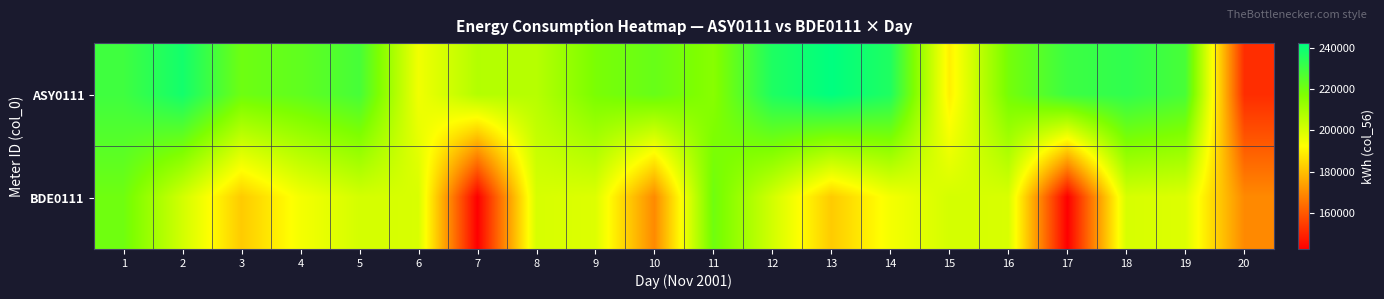

Which series has the widest spread of values?

ASY0111